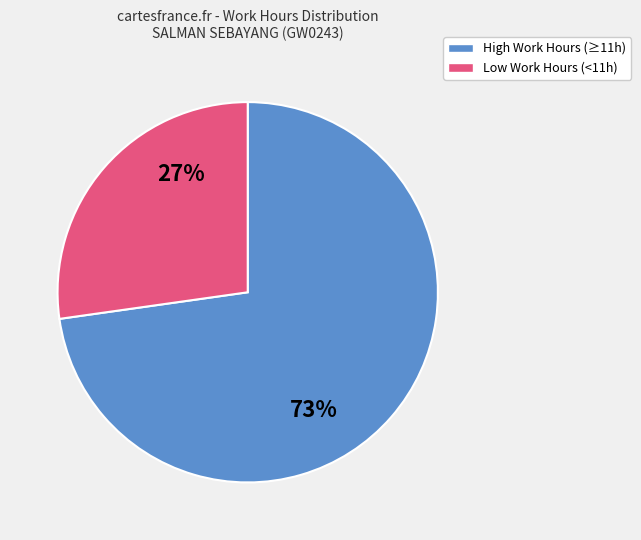

To the nearest percent, what is the difference between the largest and smallest slice percentages?

46%